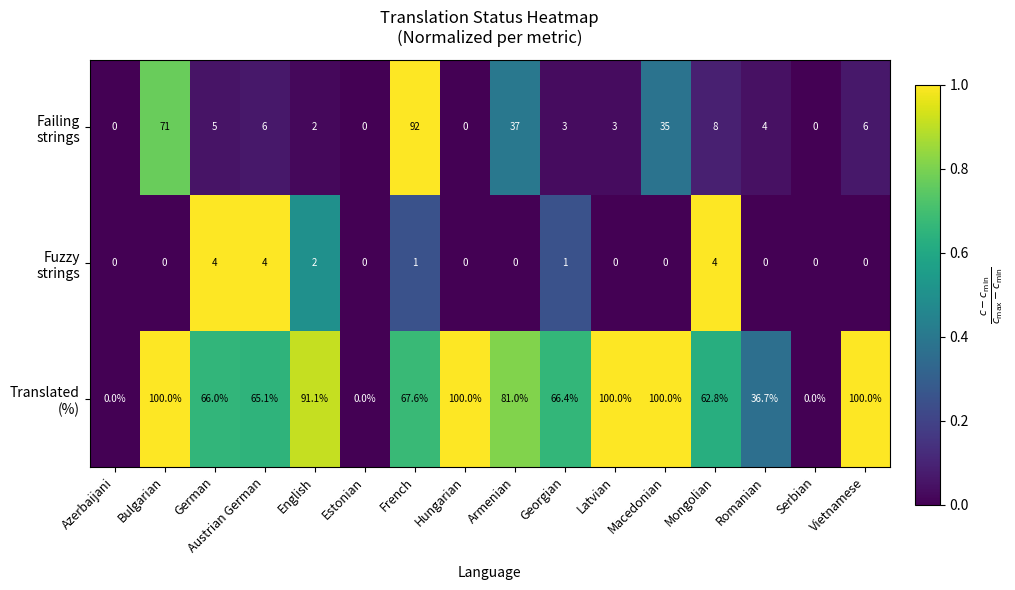

What is the spread (max minus min) of values at Georgian?

65.4